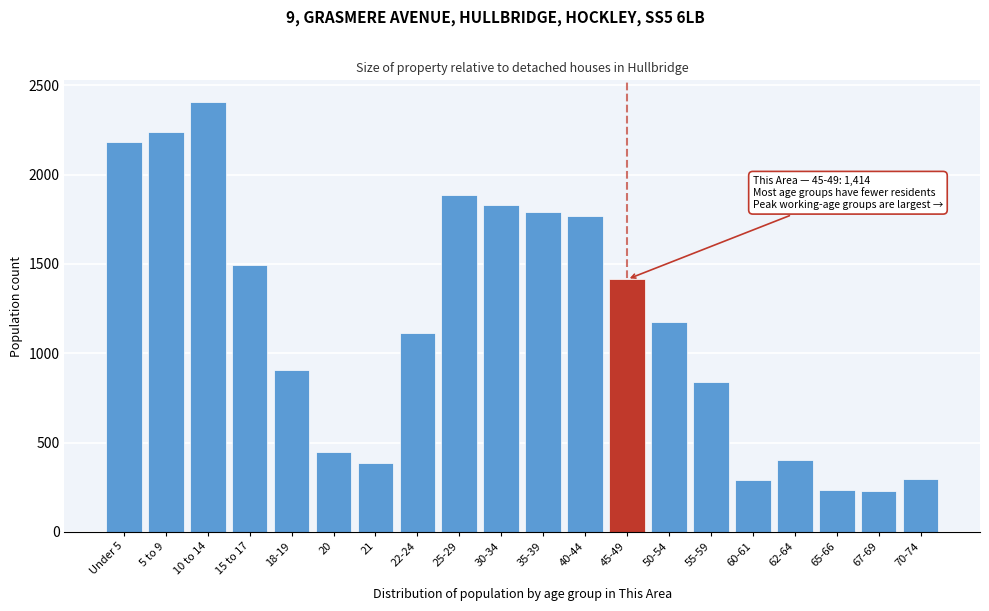

What is the label of the 3rd bar from the left?

10 to 14